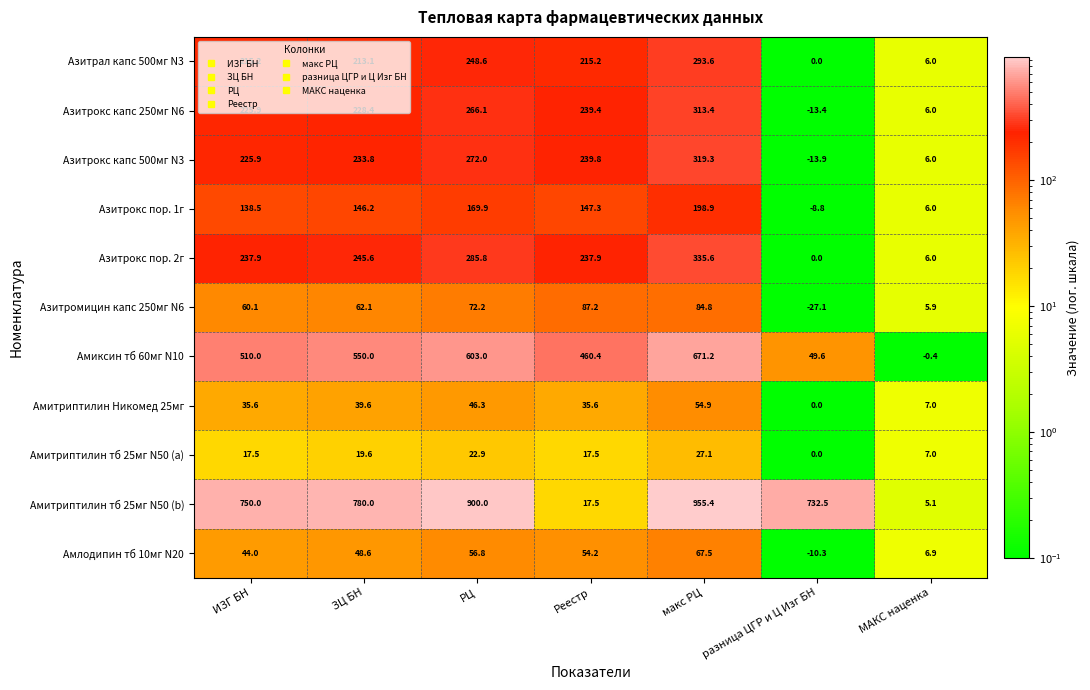

The Амиксин тб 60мг N10 series shows 239.1 at ИЗГ БН. True or false?

False